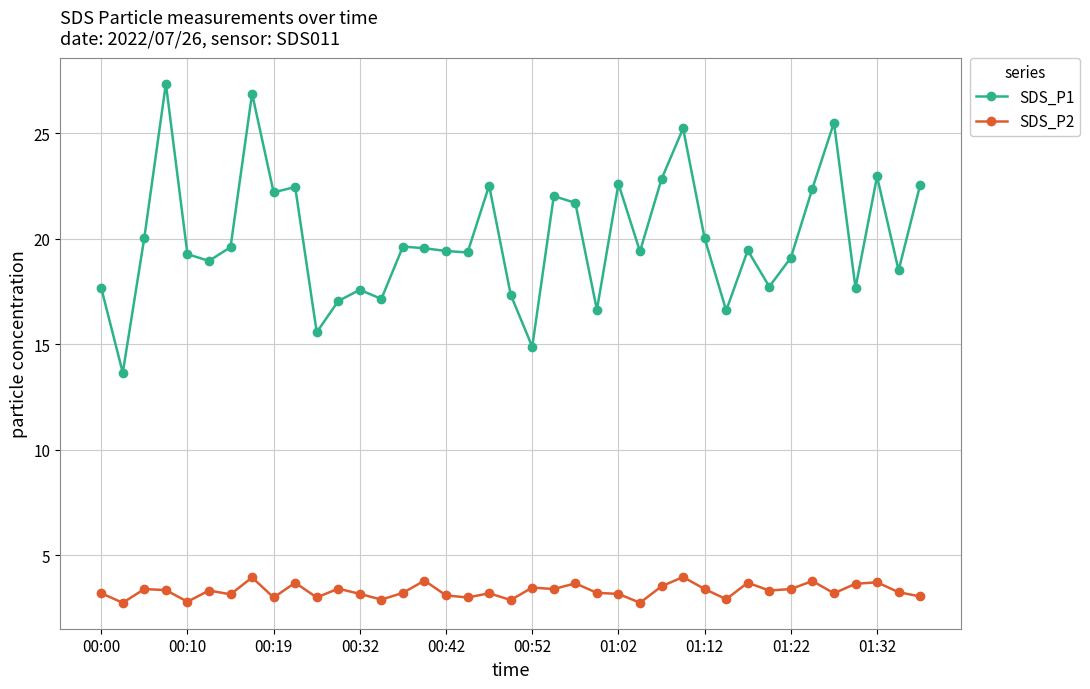

List the series in order of their overall mean, highest first.

SDS_P1, SDS_P2